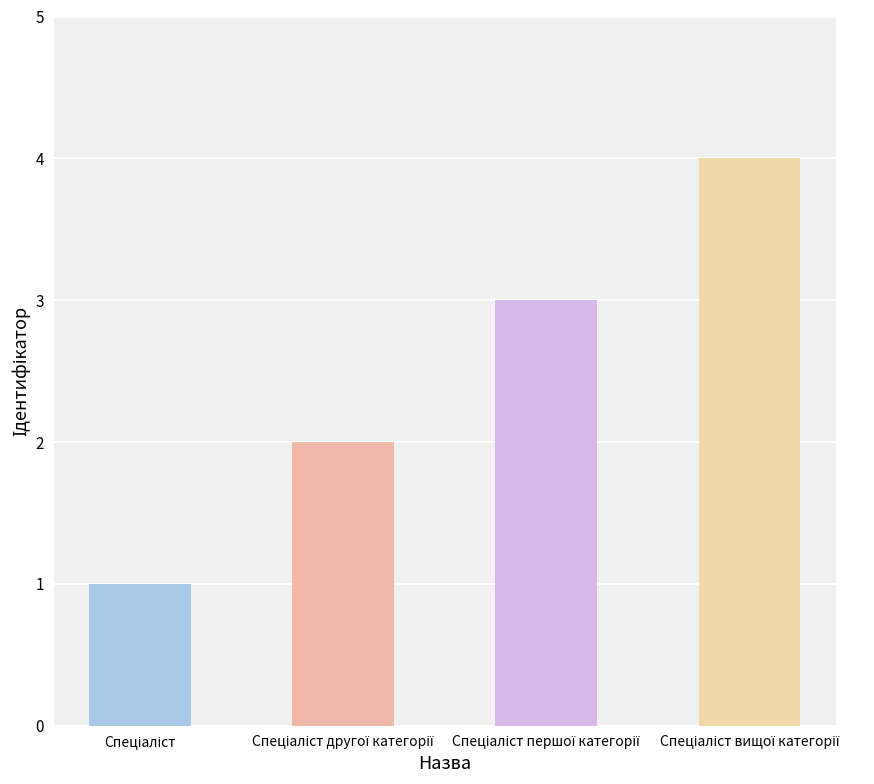

What is the minimum value shown in the chart?

1